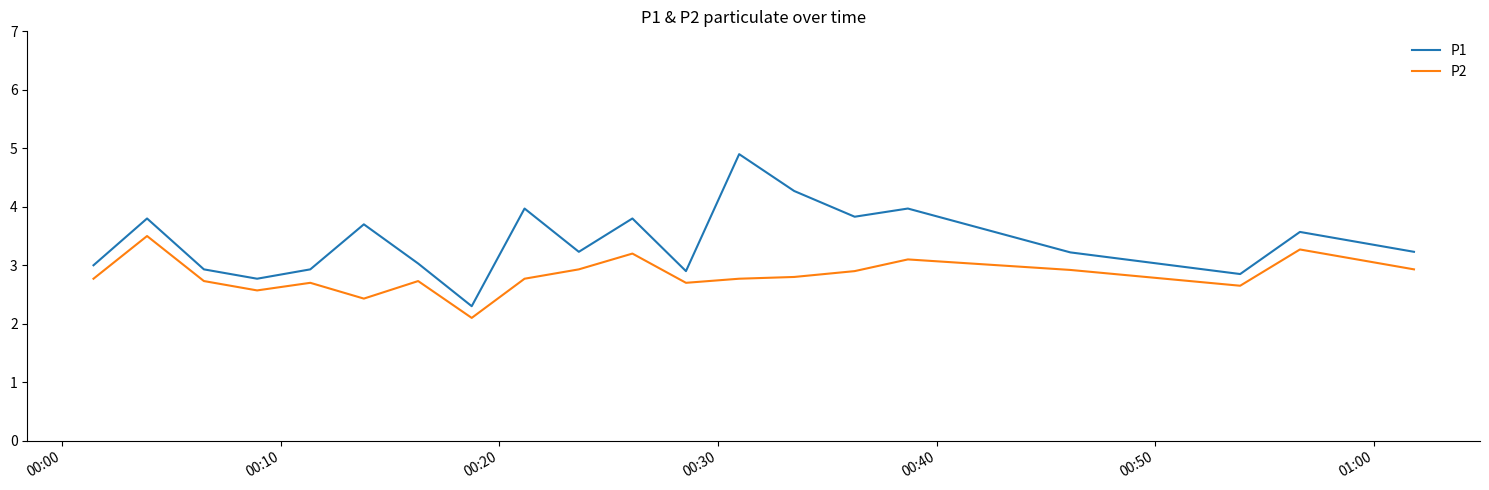

True or false: P2 and P1 cross at least once.

False